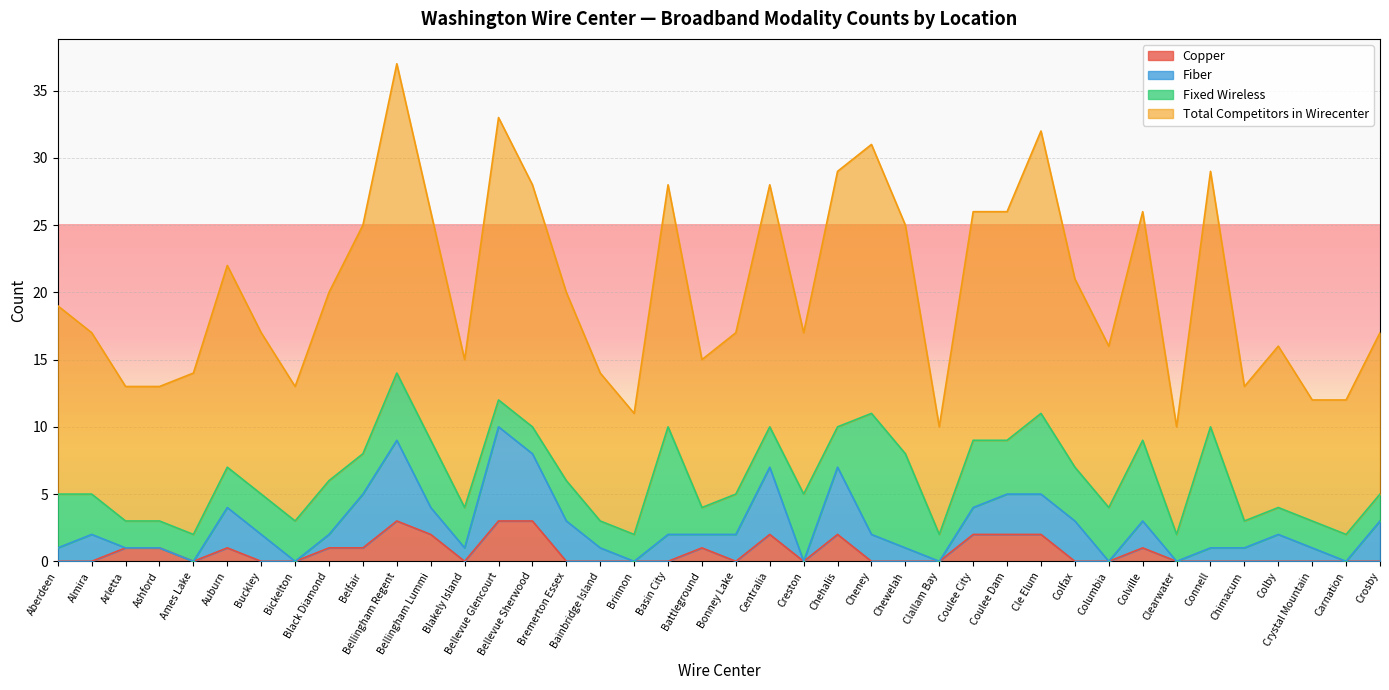

Which has a higher value, Brinnon or Bellevue Sherwood?

Bellevue Sherwood